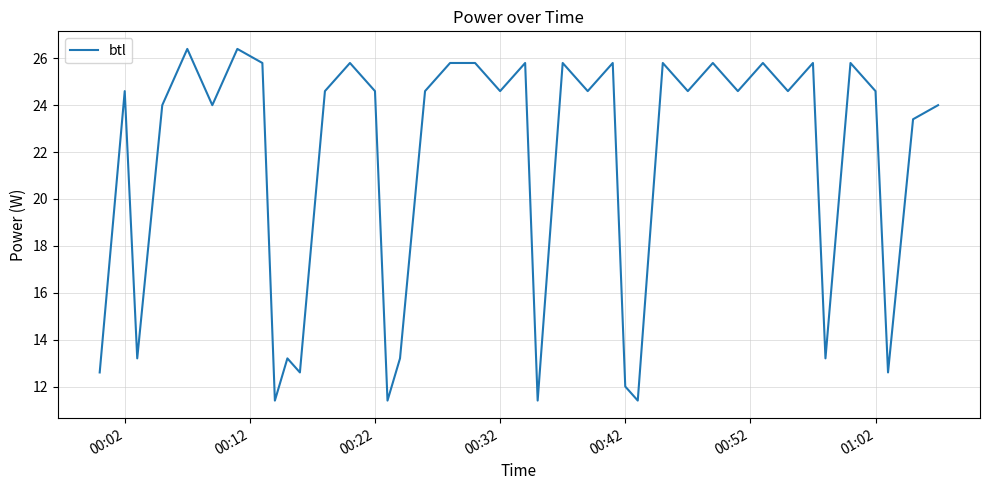

What is the minimum value shown in the chart?

11.4